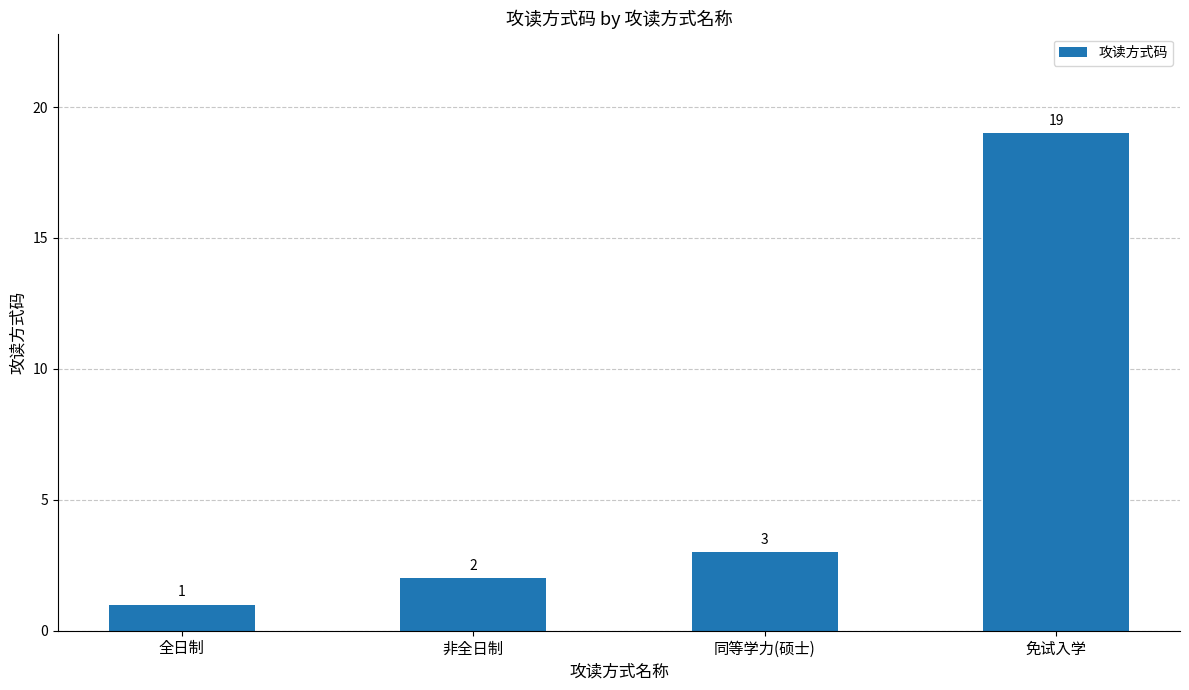

What is the change in value from 全日制 to 同等学力(硕士)?

+2